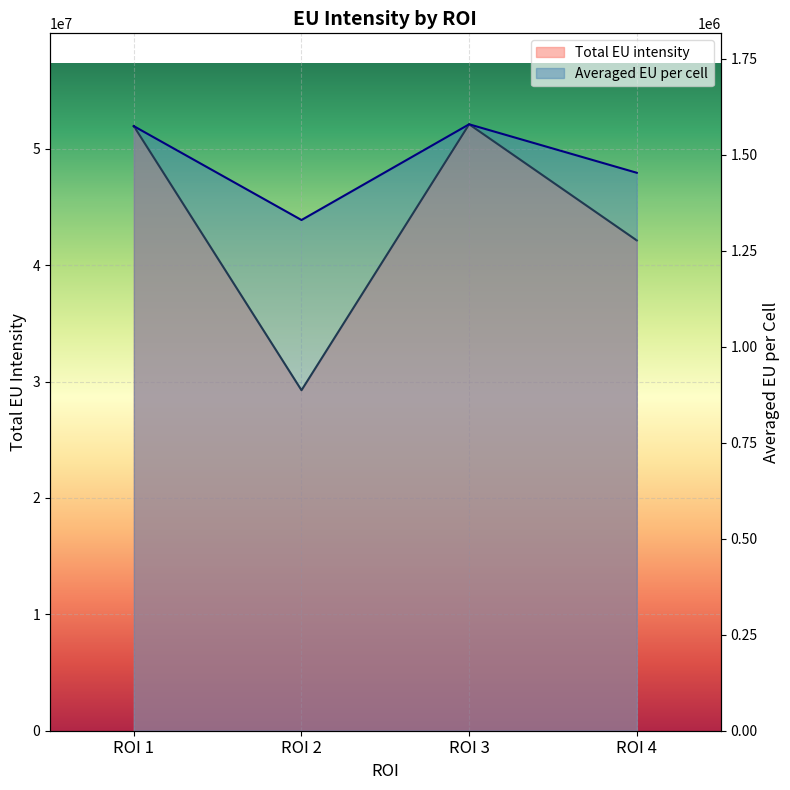

What is the difference between the second highest and minimum values in the Averaged EU per cell series?

244386.5